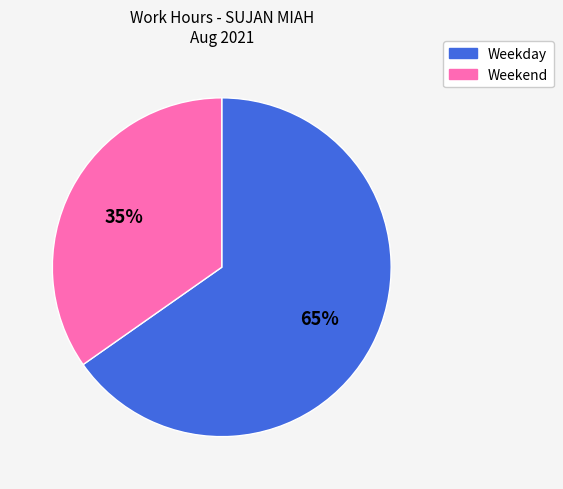

Is there a majority slice in this chart?

Yes